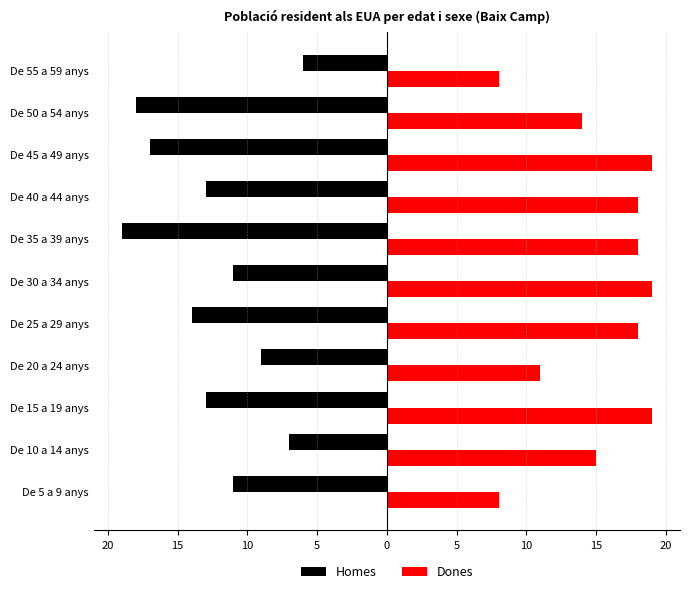

What are all the series names shown in the legend?

Homes, Dones